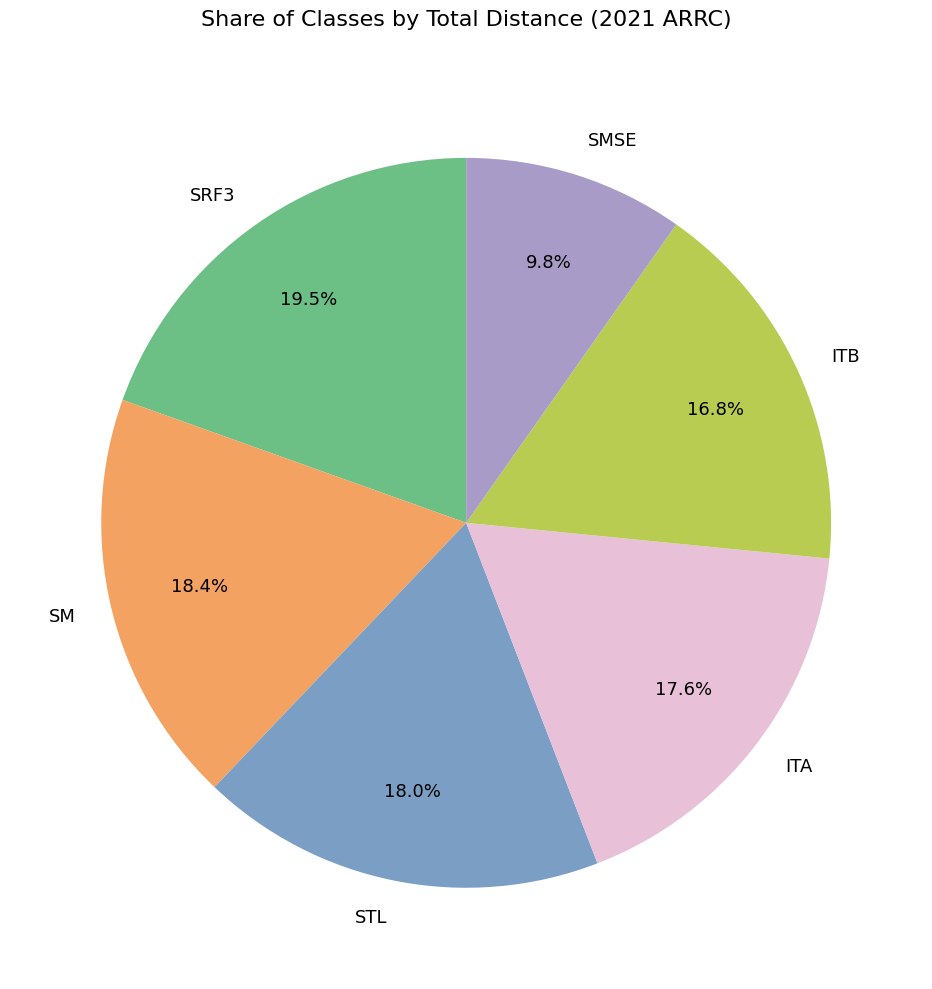

To the nearest percent, what percentage of the pie is SMSE?

10%